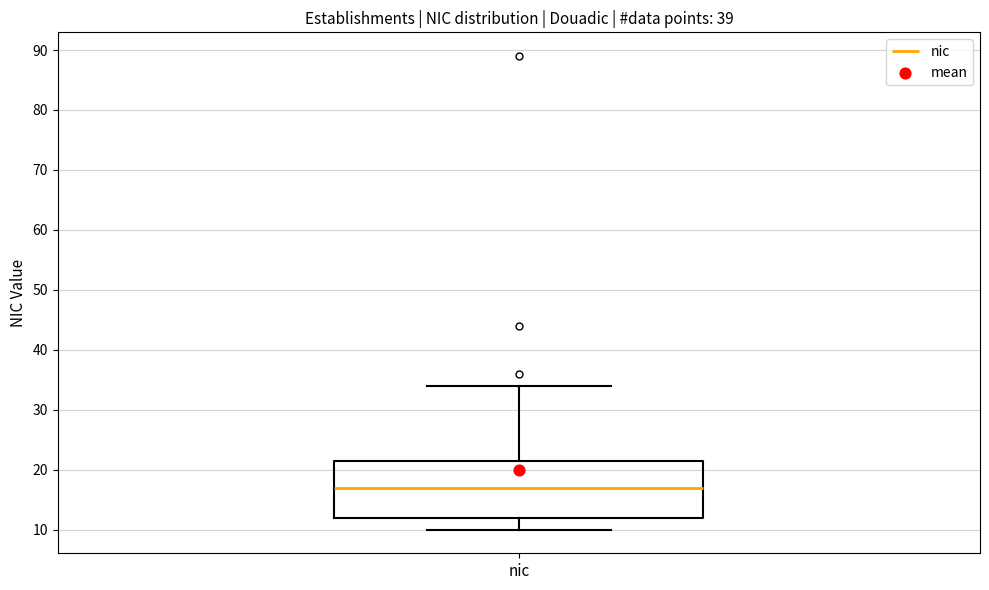

Read this box plot against the y-axis: the position of the median line, the range covered by the box, and the ends of both whiskers. The values are not printed on the chart, so give them approximately, as read against the axis.

median 17, box 12 to 22, whiskers 10 to 34